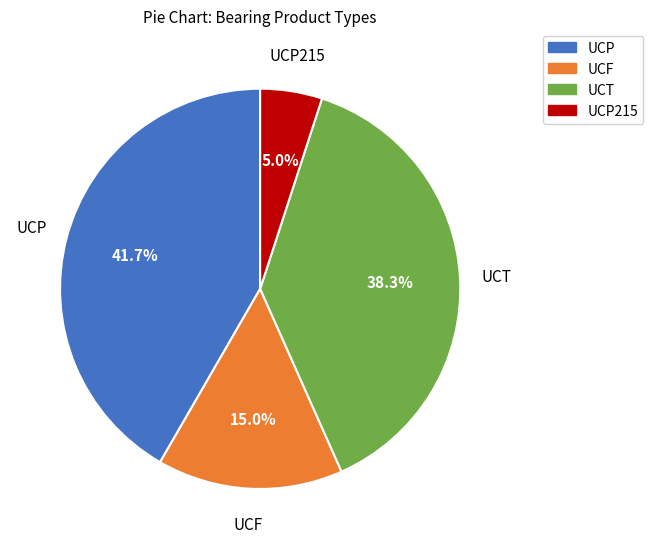

How many slices are in this pie chart?

4